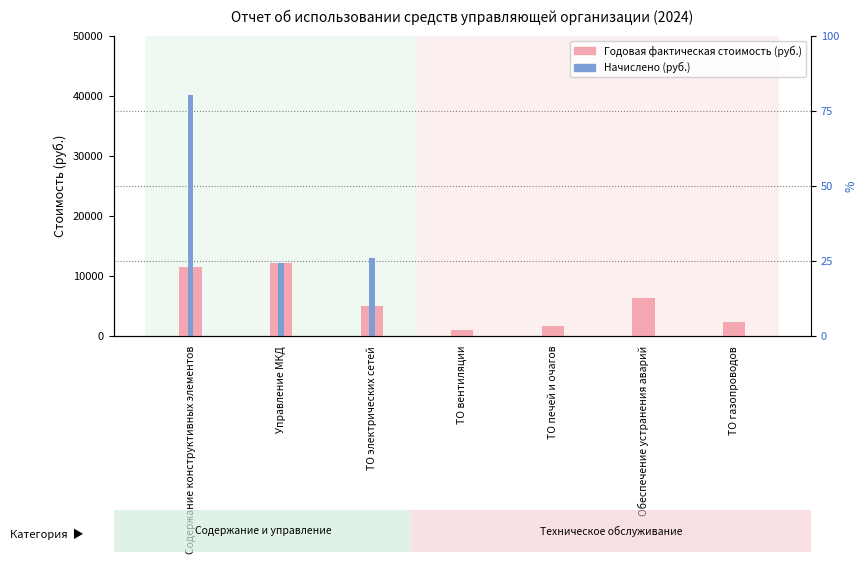

Which has a higher value, Управление МКД or ТО газопроводов?

Управление МКД